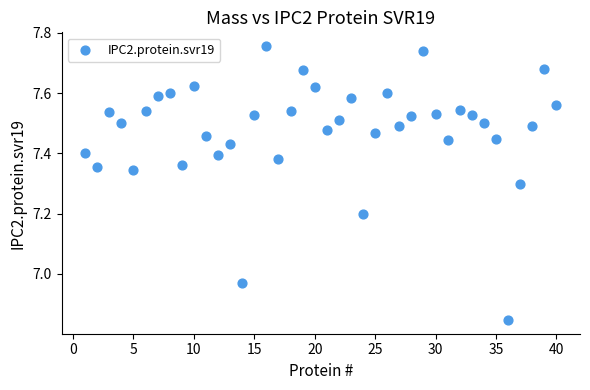

What is the range of Y values (max minus min)?

0.9